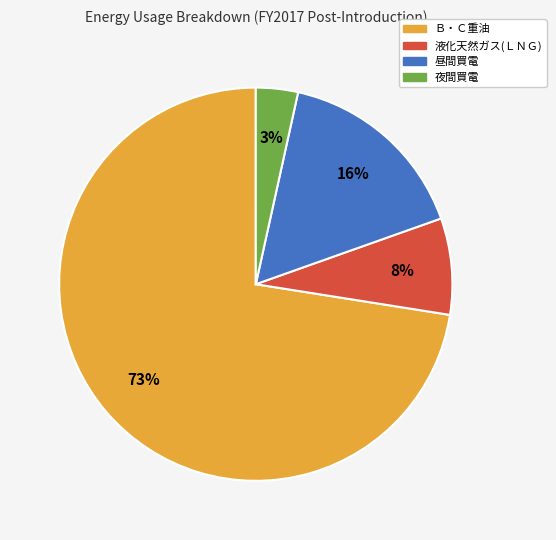

Which has a higher value, 液化天然ガス(ＬＮＧ) or Ｂ・Ｃ重油?

Ｂ・Ｃ重油